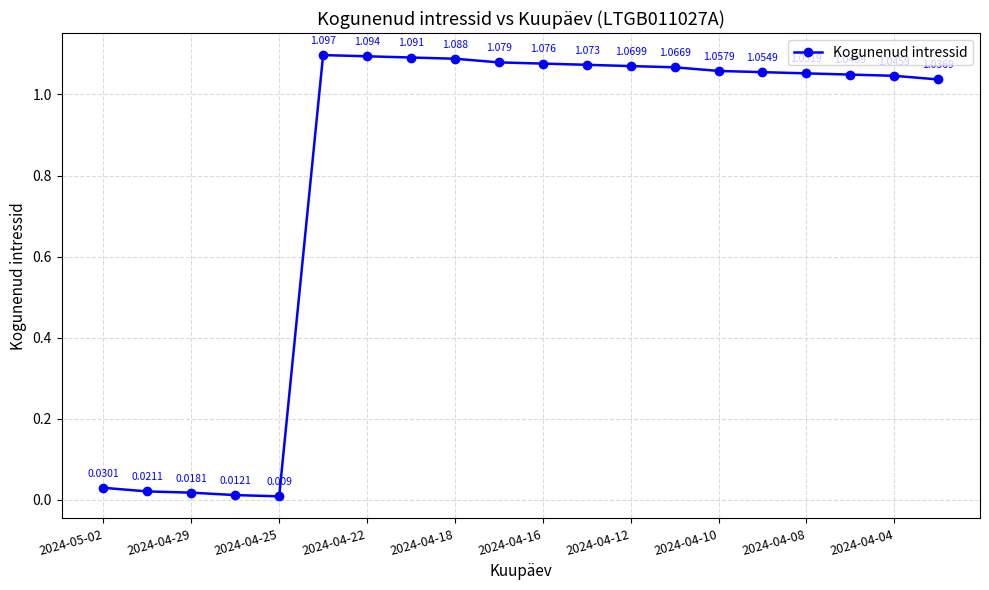

True or false: there are more than 0 points higher than both neighbors.

True